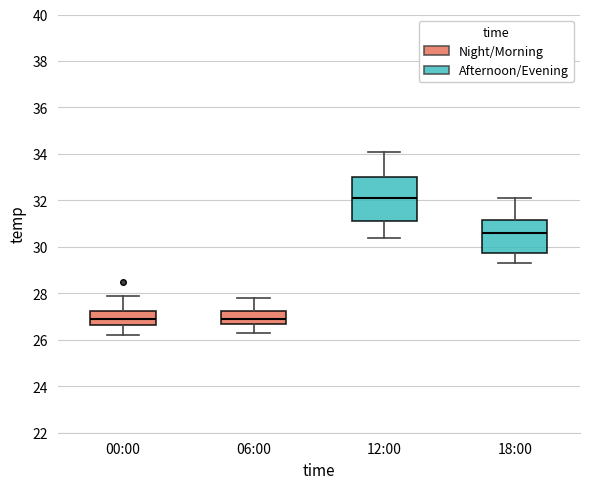

Comparing the boxes themselves (not the whiskers), which one is the tallest?

12:00